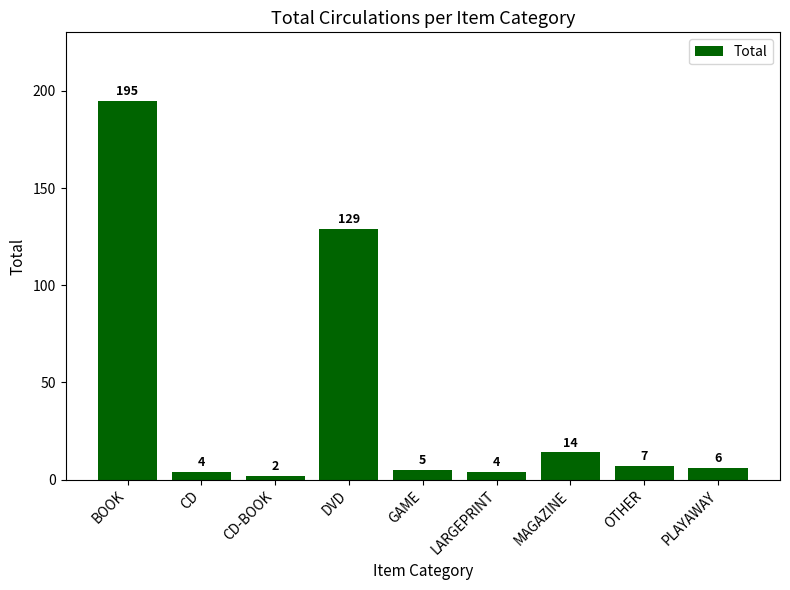

Where is the data nearest to the value 98?

DVD